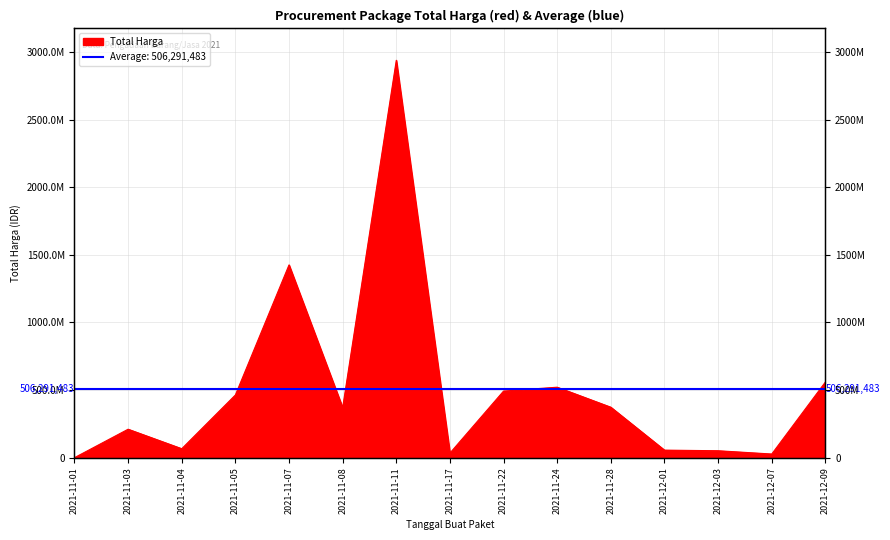

Rank the categories by value from lowest to highest.

2021-11-01, 2021-12-07, 2021-11-17, 2021-12-03, 2021-12-01, 2021-11-04, 2021-11-03, 2021-11-08, 2021-11-28, 2021-11-05, 2021-11-22, 2021-11-24, 2021-12-09, 2021-11-07, 2021-11-11